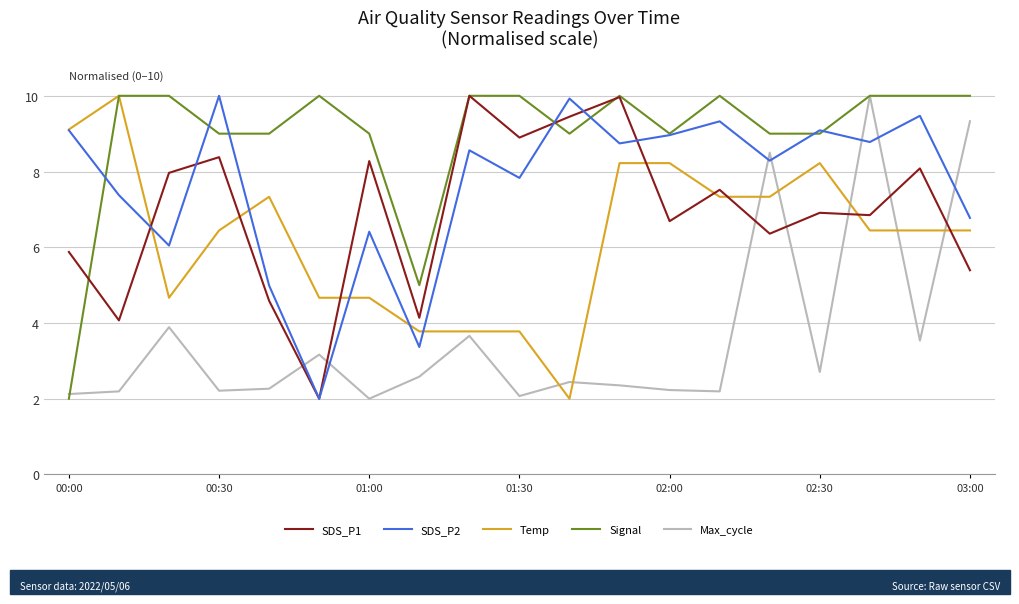

Which series has the largest total across all categories?

Signal